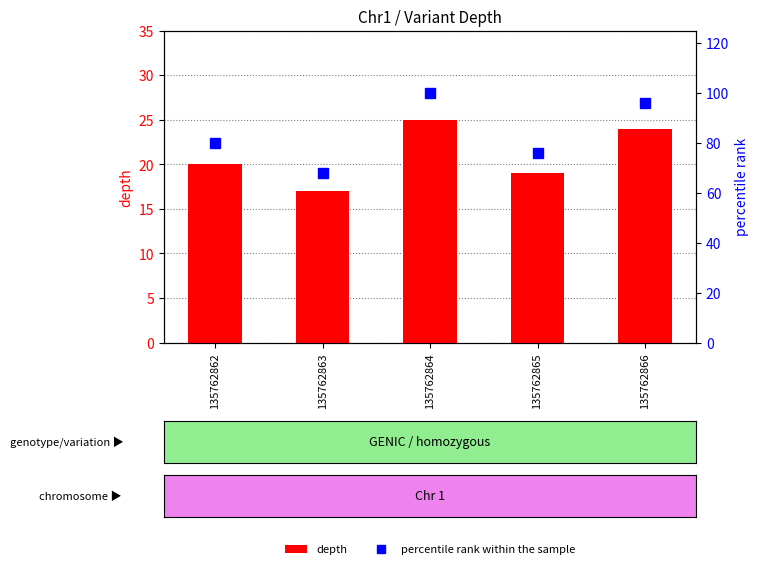

At which category is the sum across all series the highest?

135762864